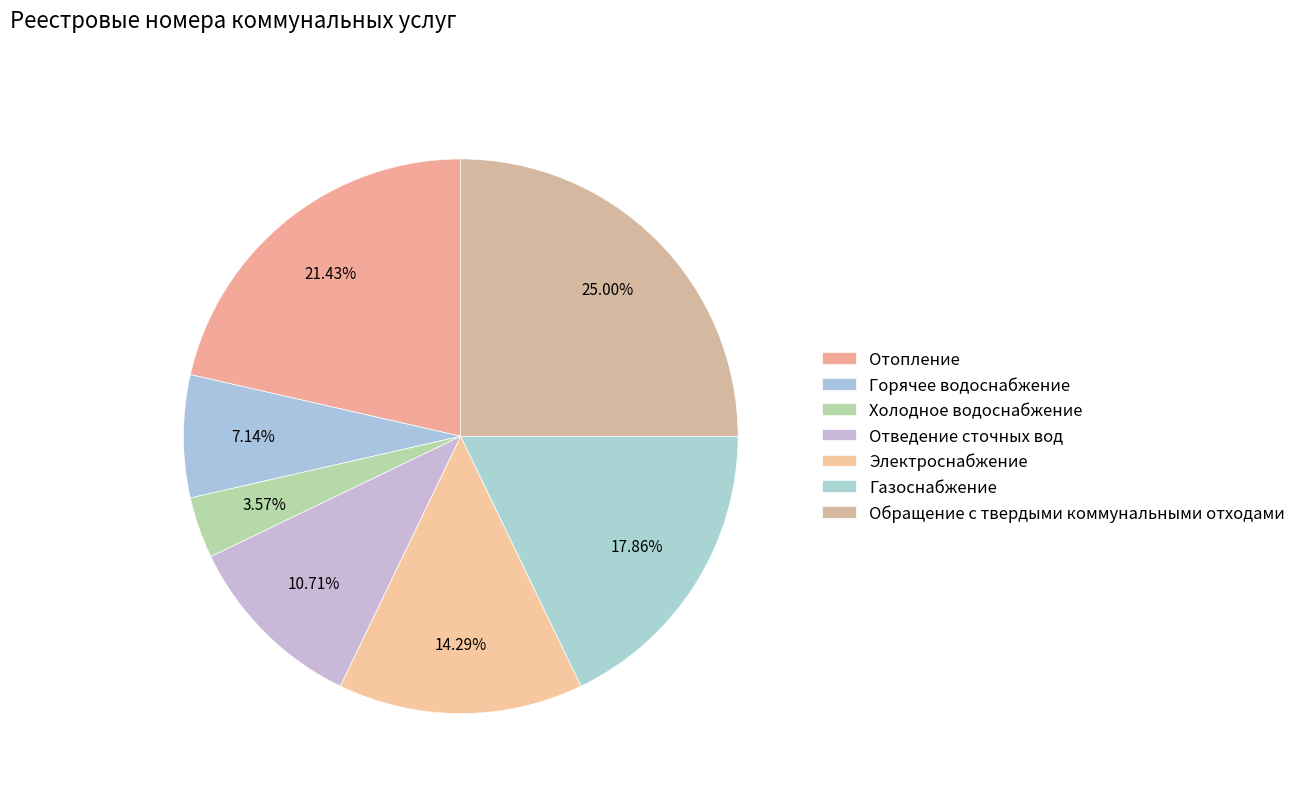

How many segments does this pie chart have?

7